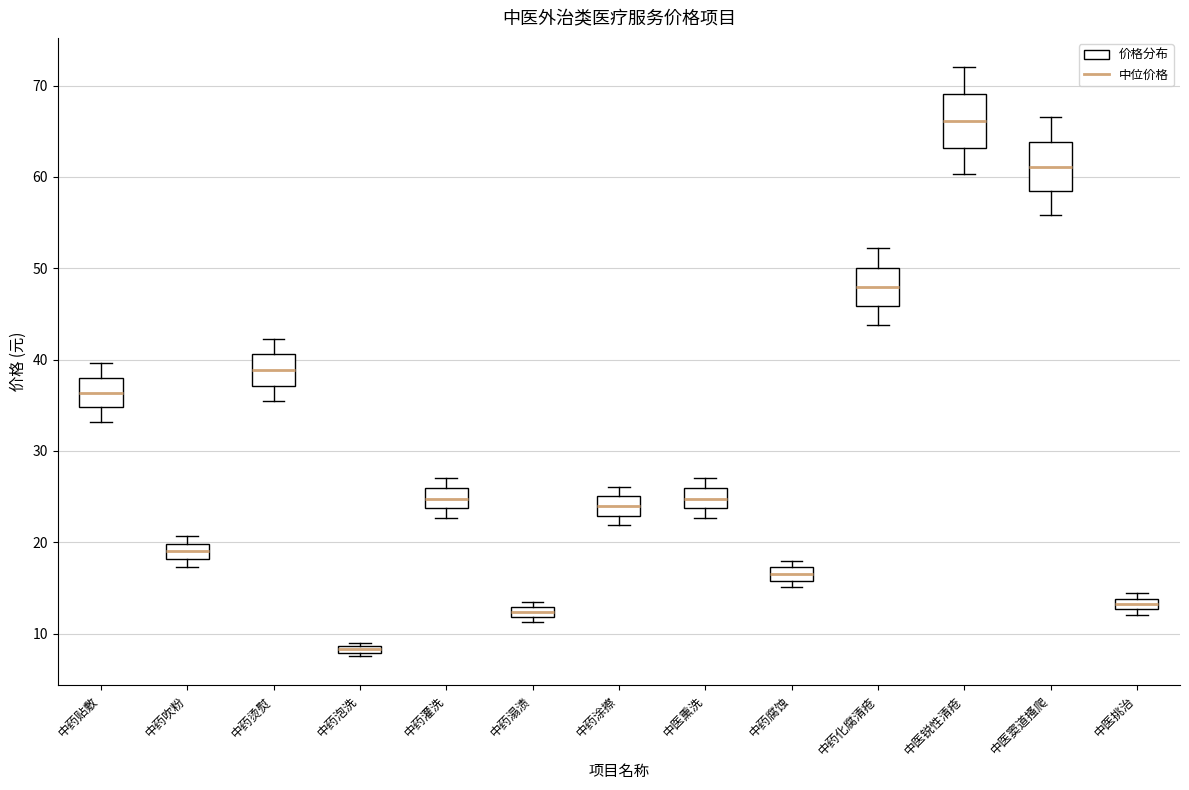

Where does the lower whisker of the box for 中医熏洗 end on the y-axis? The values are not printed on the chart, so give them approximately, as read against the axis.

23